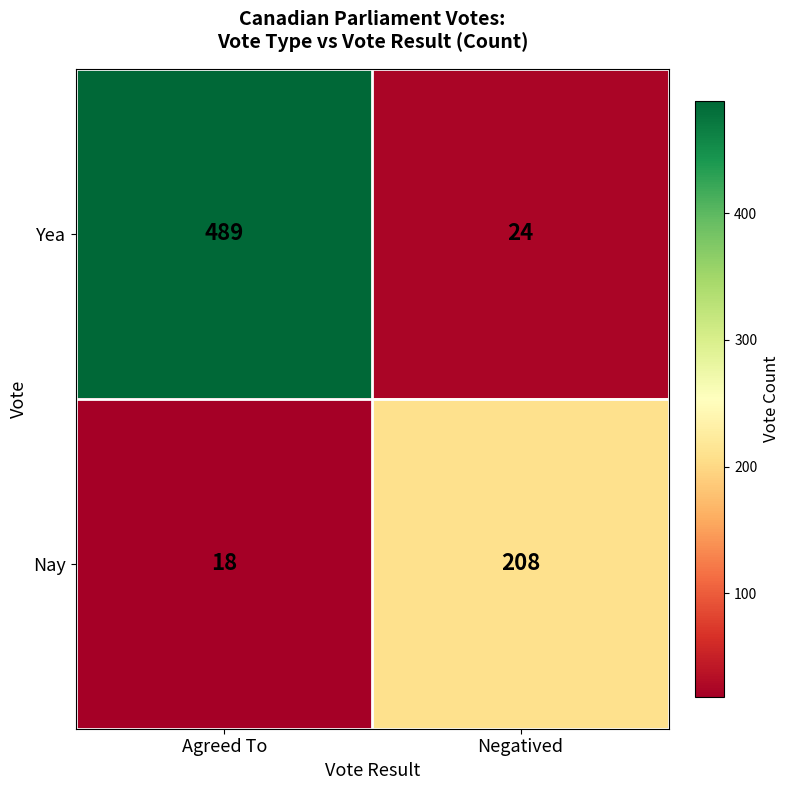

What is the sum of all Nay values?

226